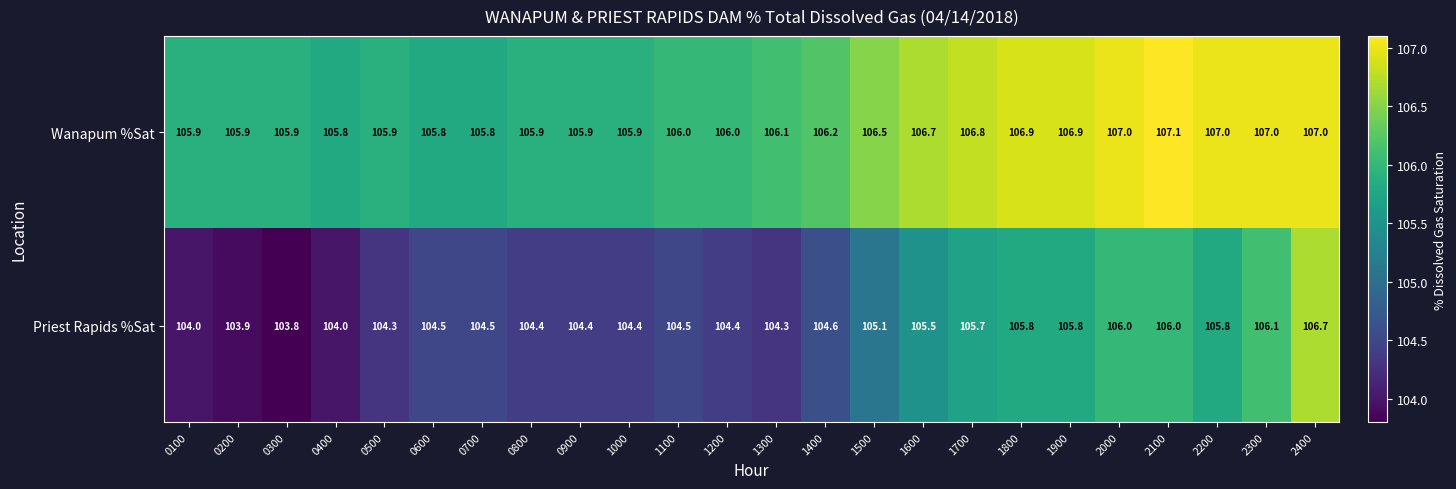

The value of Priest Rapids %Sat at 0400 is 68.8. True or false?

False